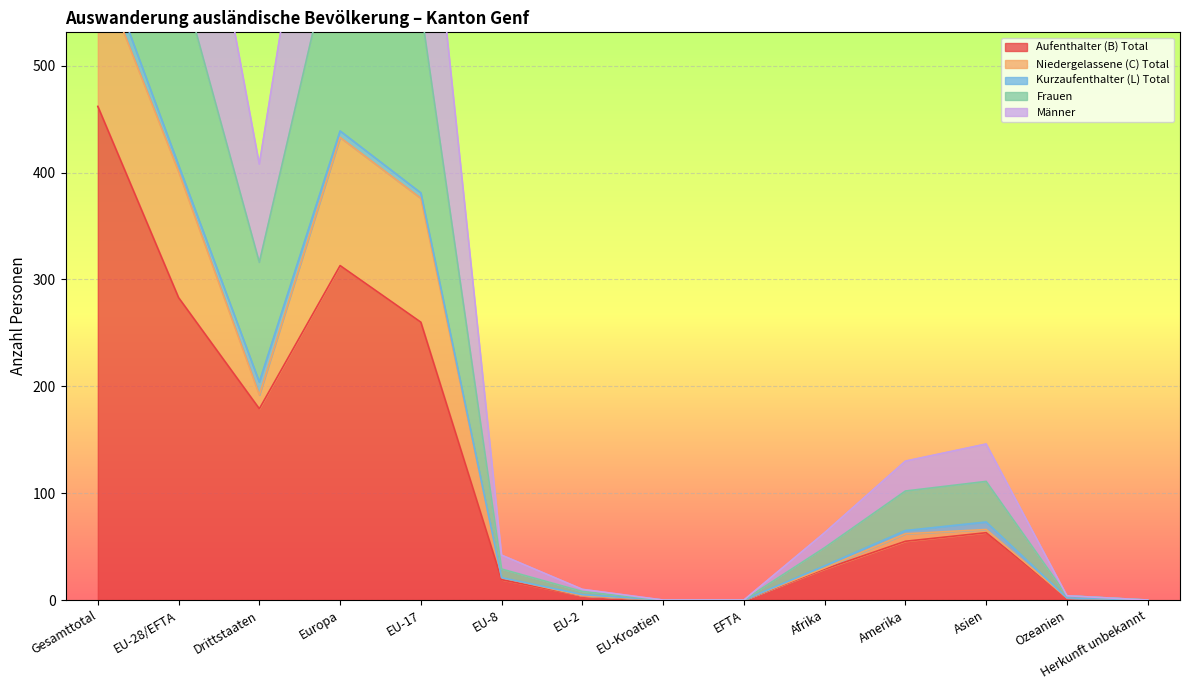

What is the value of the Frauen point at the 13th from the left?

4